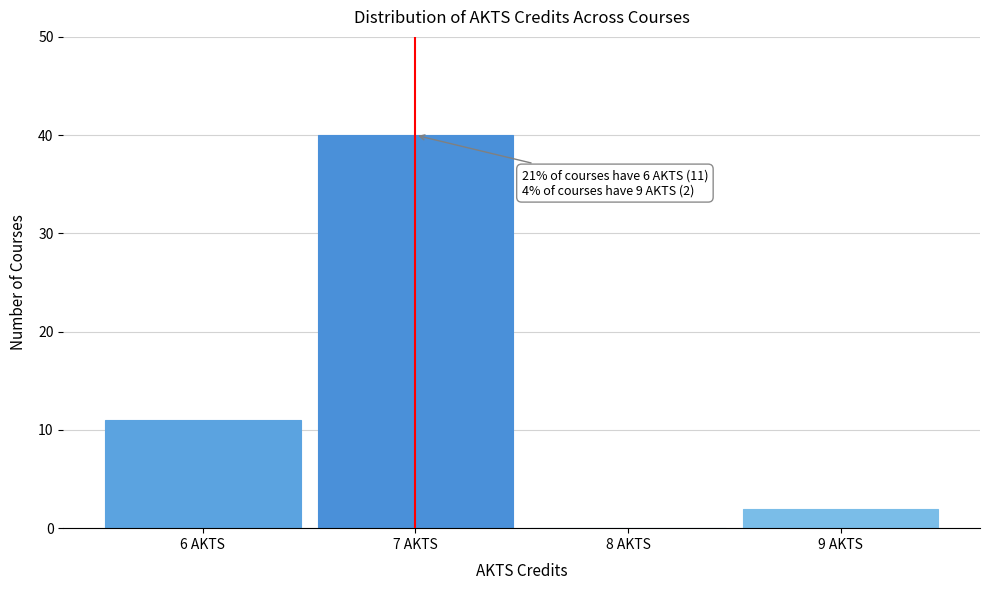

Which range on the x-axis has the tallest bar?

6.5 to 7.5